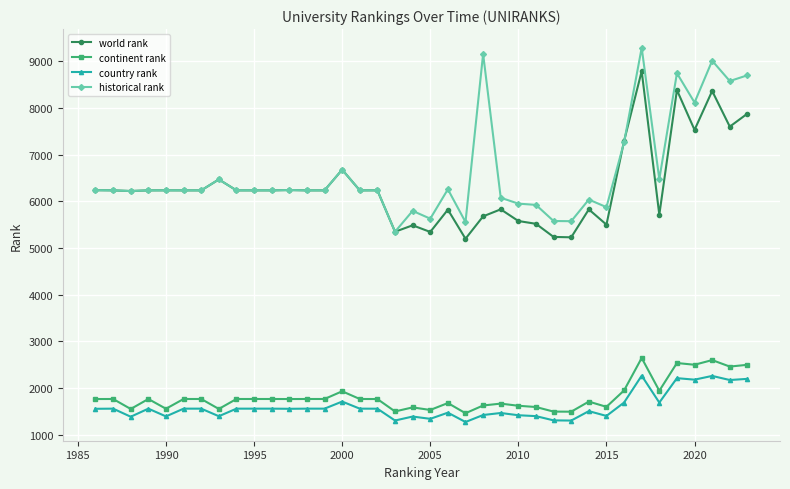

Which series has the largest range (max minus min)?

historical rank